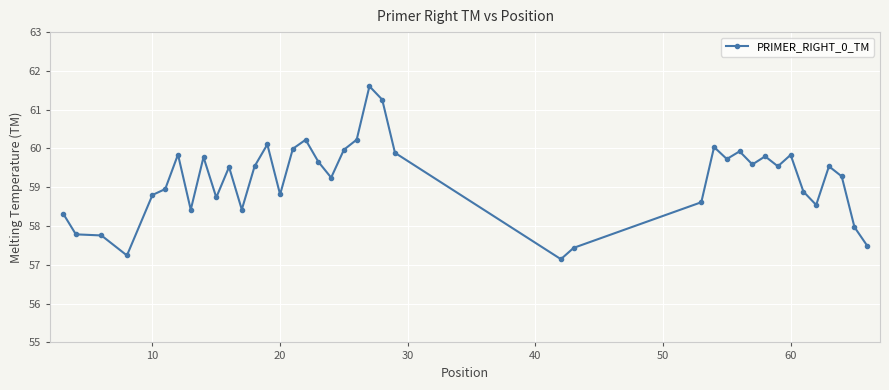

What is the average value?

59.2